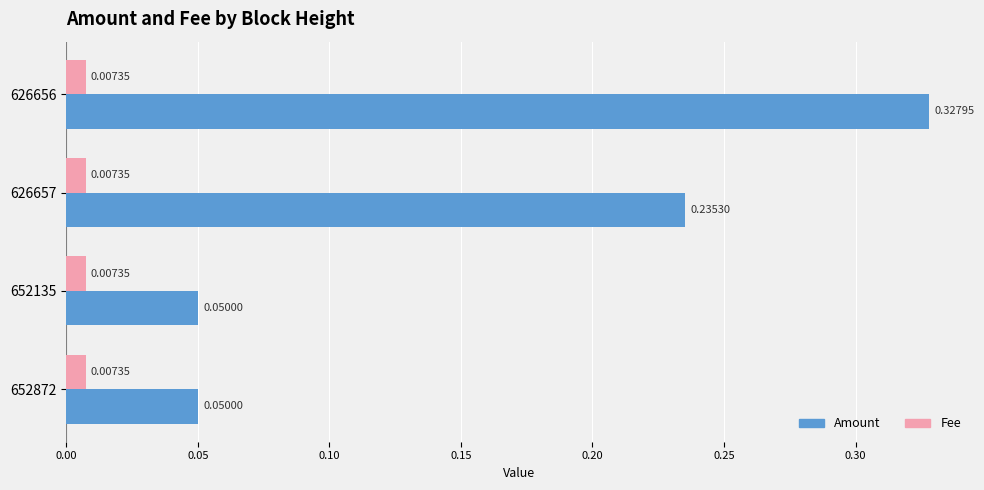

List the series in order of their peak value, lowest first.

Fee, Amount